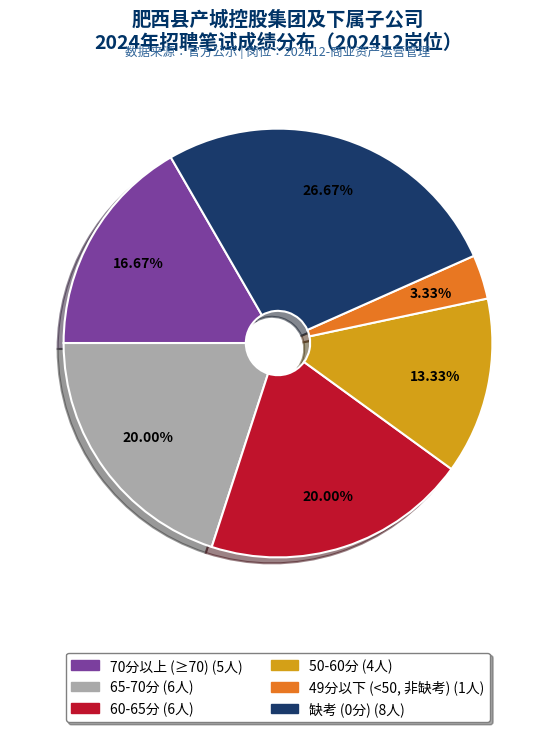

Is there any slice that represents more than half of the pie?

No